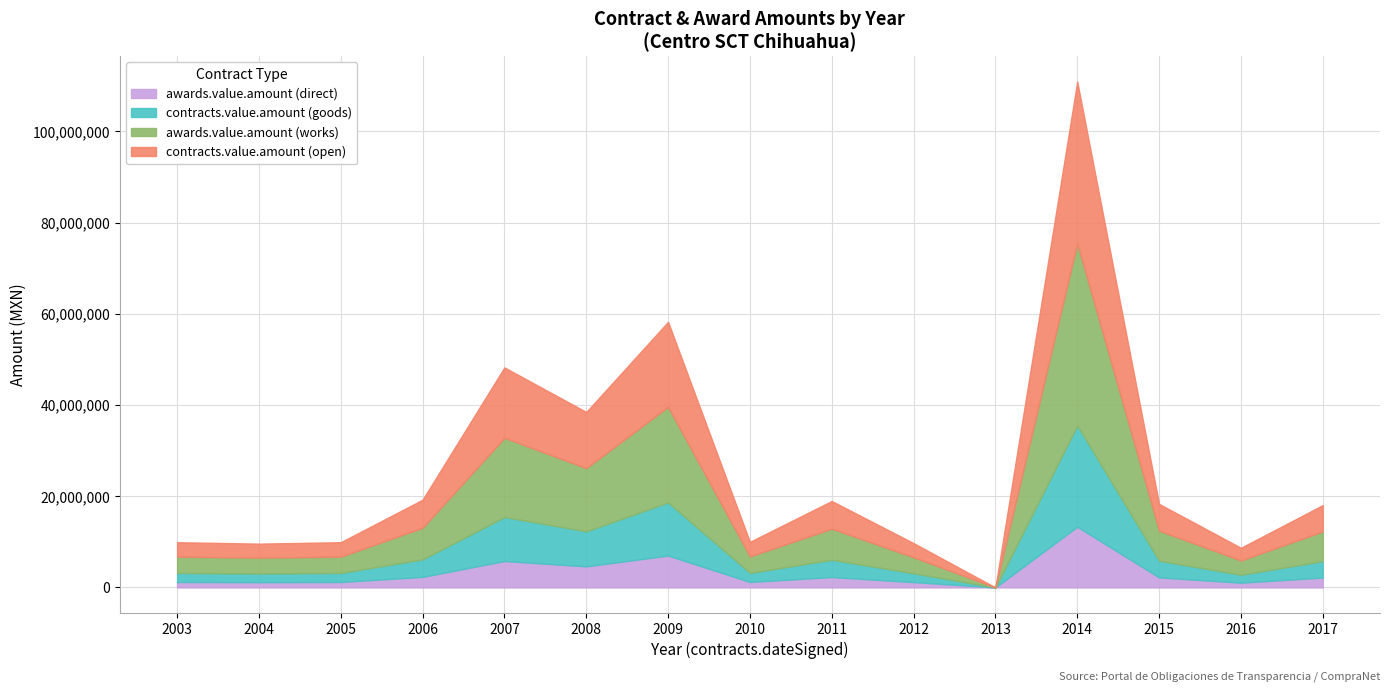

At which category is the sum across all series the highest?

2014